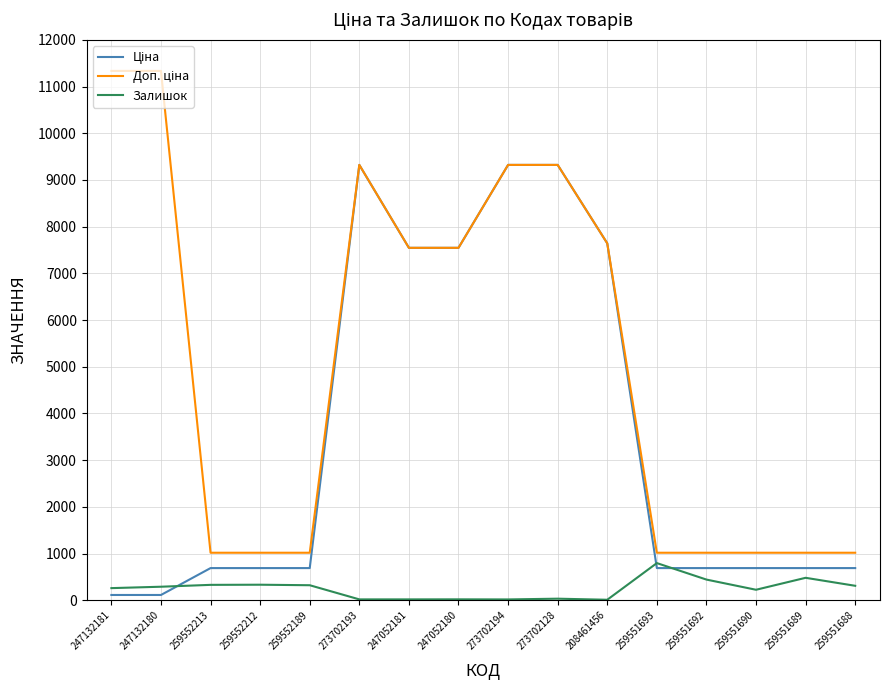

The Залишок series shows 290.0 at 247132180. True or false?

True